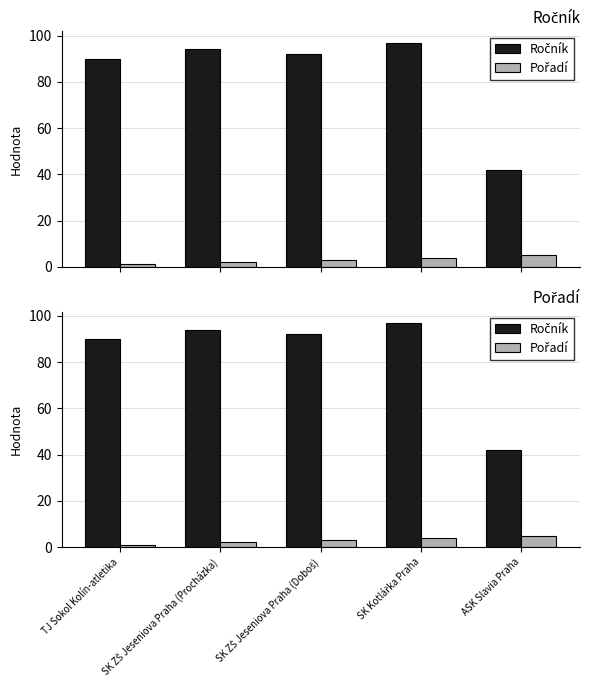

What is the minimum value for Ročník?

42